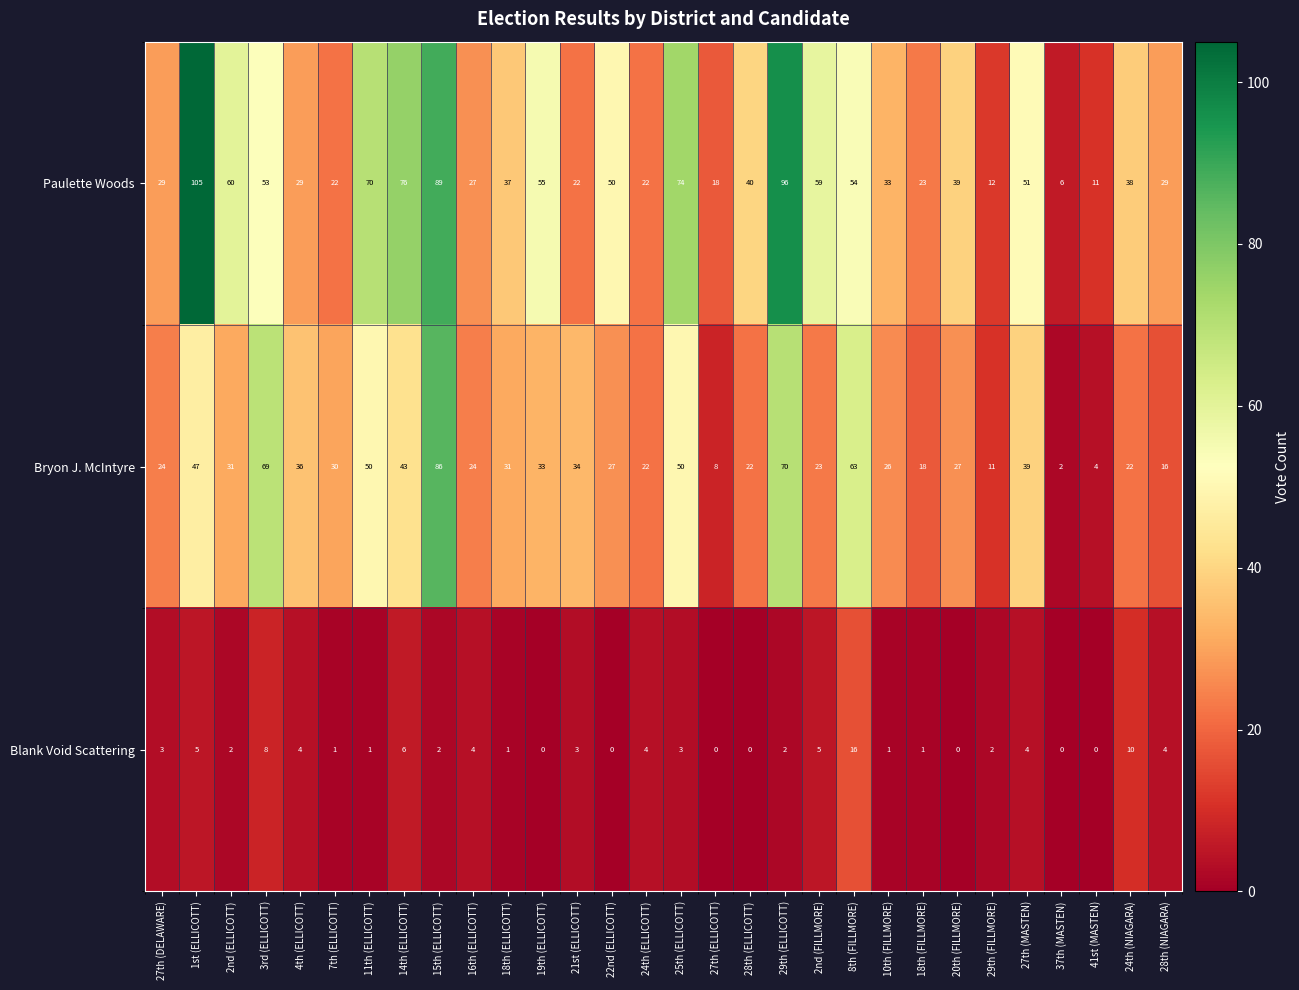

What value does the Blank Void Scattering series have at 27th (MASTEN), to the nearest 5?

5